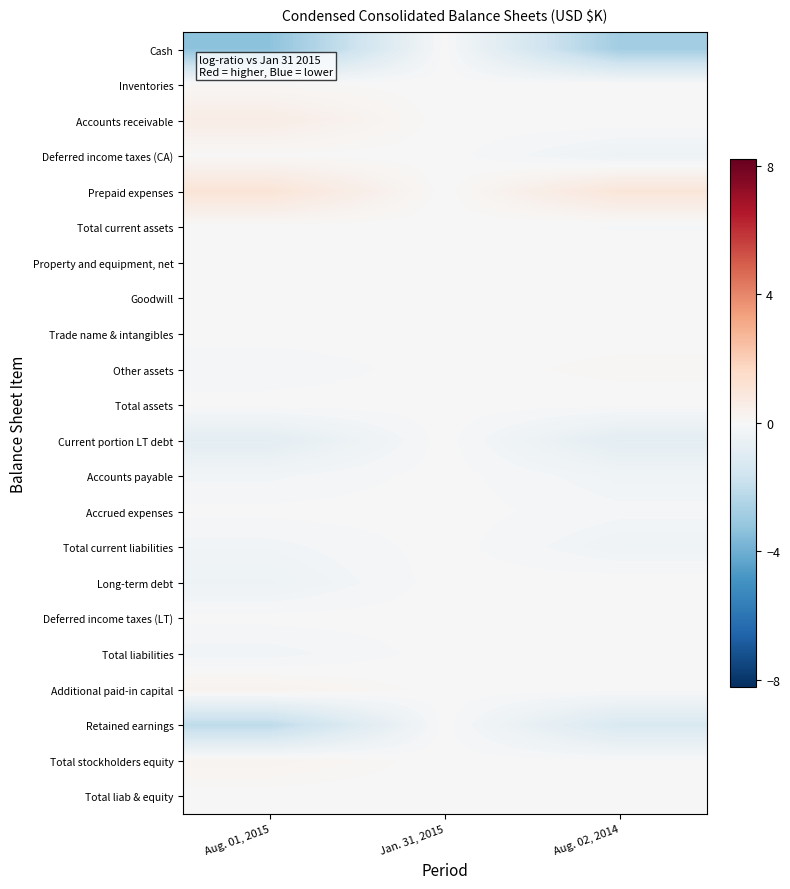

At Aug. 01, 2015, list the series in order from smallest to largest.

Cash, Retained earnings, Current portion LT debt, Long-term debt, Total liabilities, Total current liabilities, Accounts payable, Other assets, Accrued expenses, Deferred income taxes (LT), Trade name & intangibles, Goodwill, Total current assets, Total assets, Total liab & equity, Deferred income taxes (CA), Property and equipment, net, Inventories, Total stockholders equity, Additional paid-in capital, Accounts receivable, Prepaid expenses